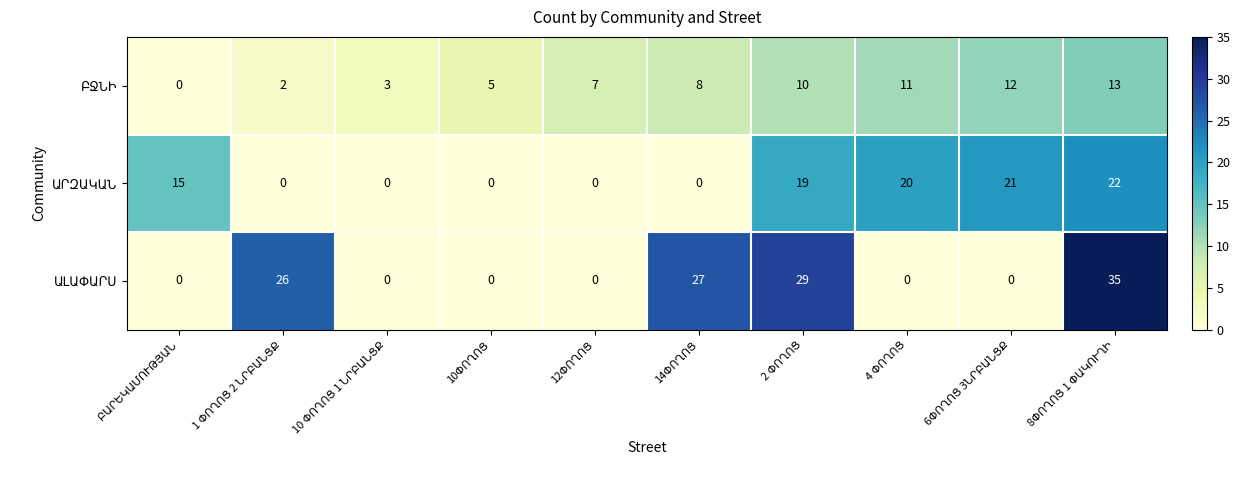

How many distinct data groups are displayed?

3